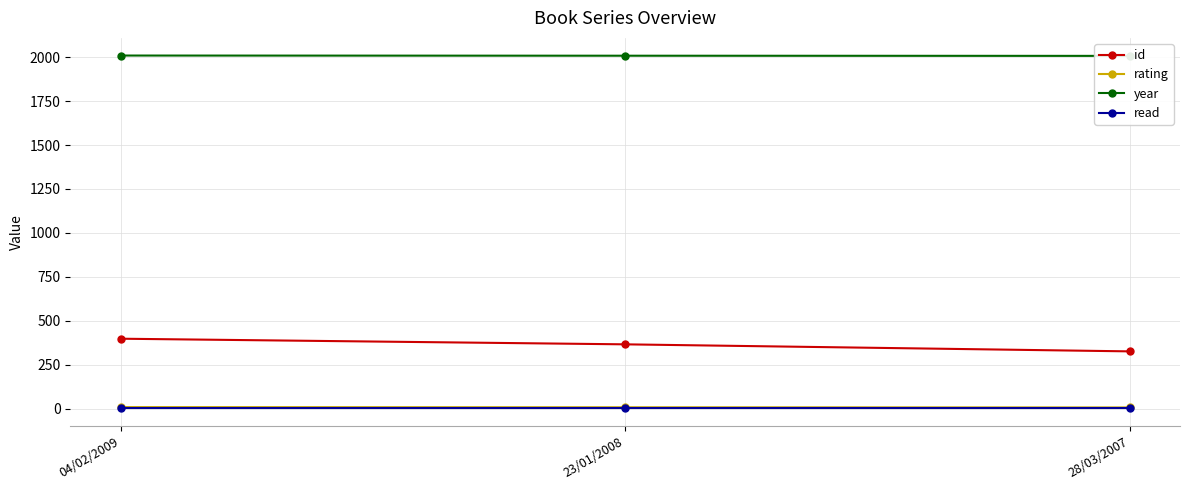

Rank the series by their maximum value, from lowest to highest.

read, rating, id, year